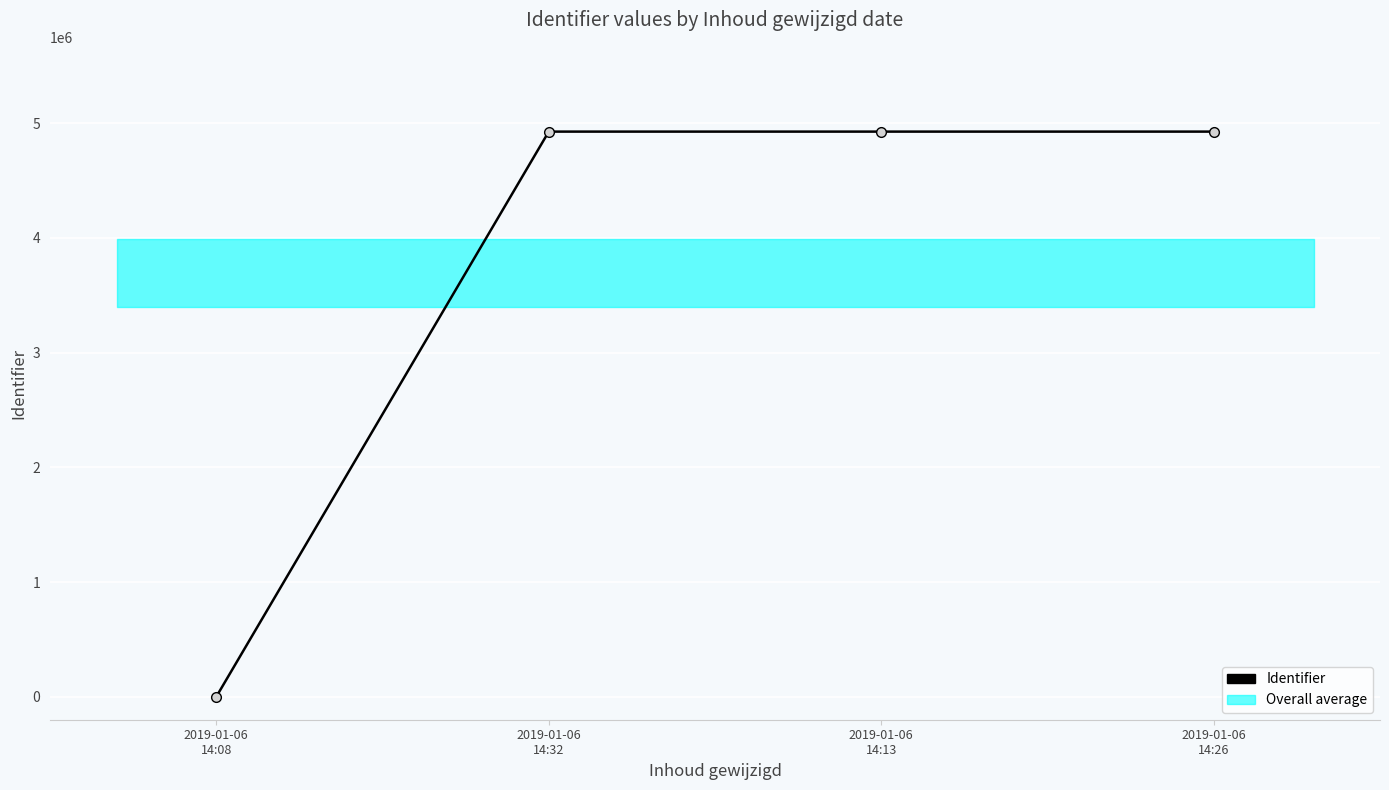

Is this an area chart (filled region under the line)?

No